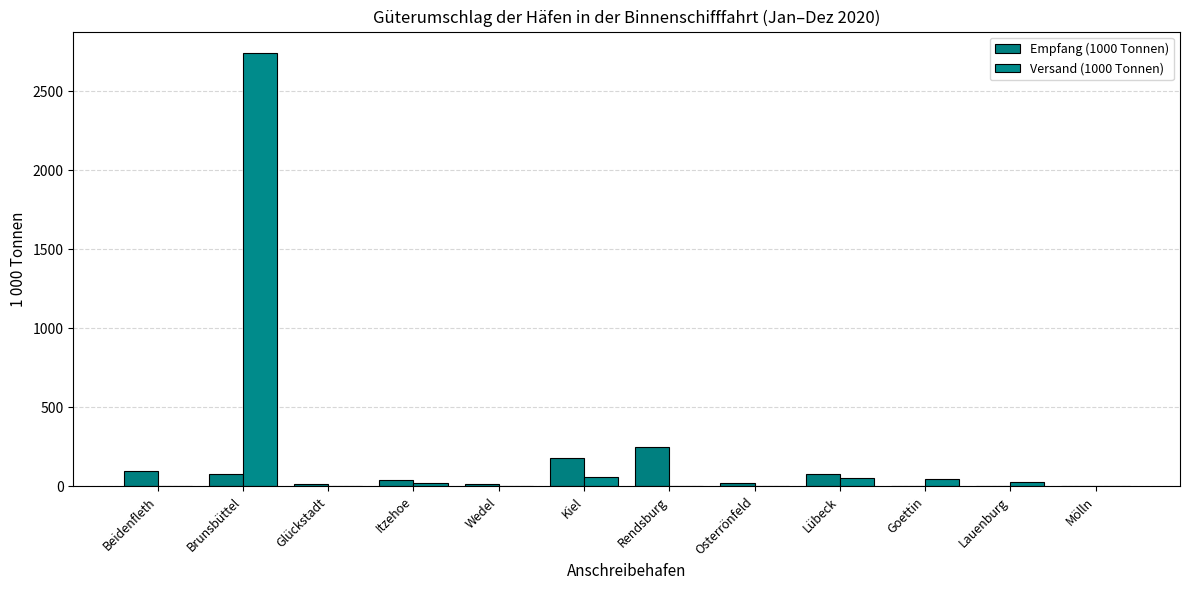

Which series has the largest range (max minus min)?

Versand (1000 Tonnen)